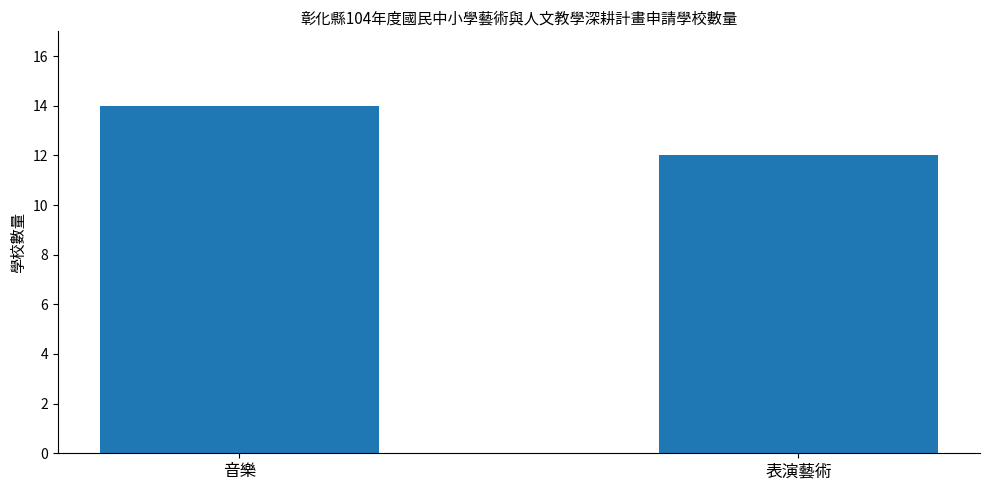

The value at 表演藝術 is 12. True or false?

True